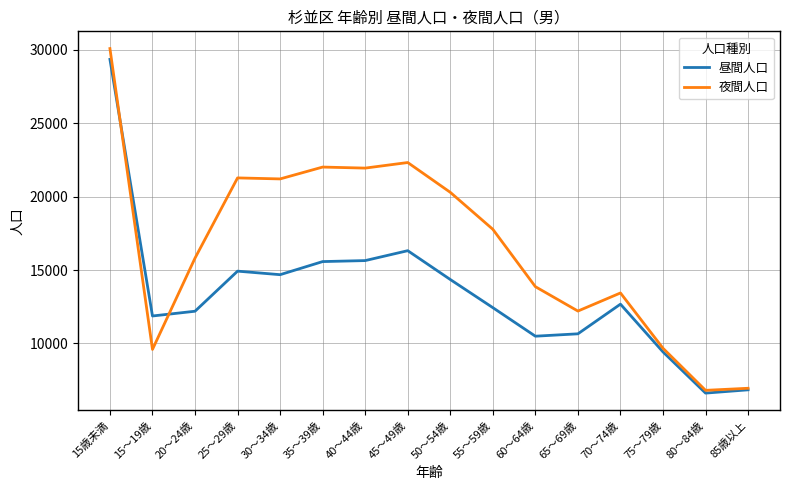

What is the total value across all series at 70～74歳?

26118